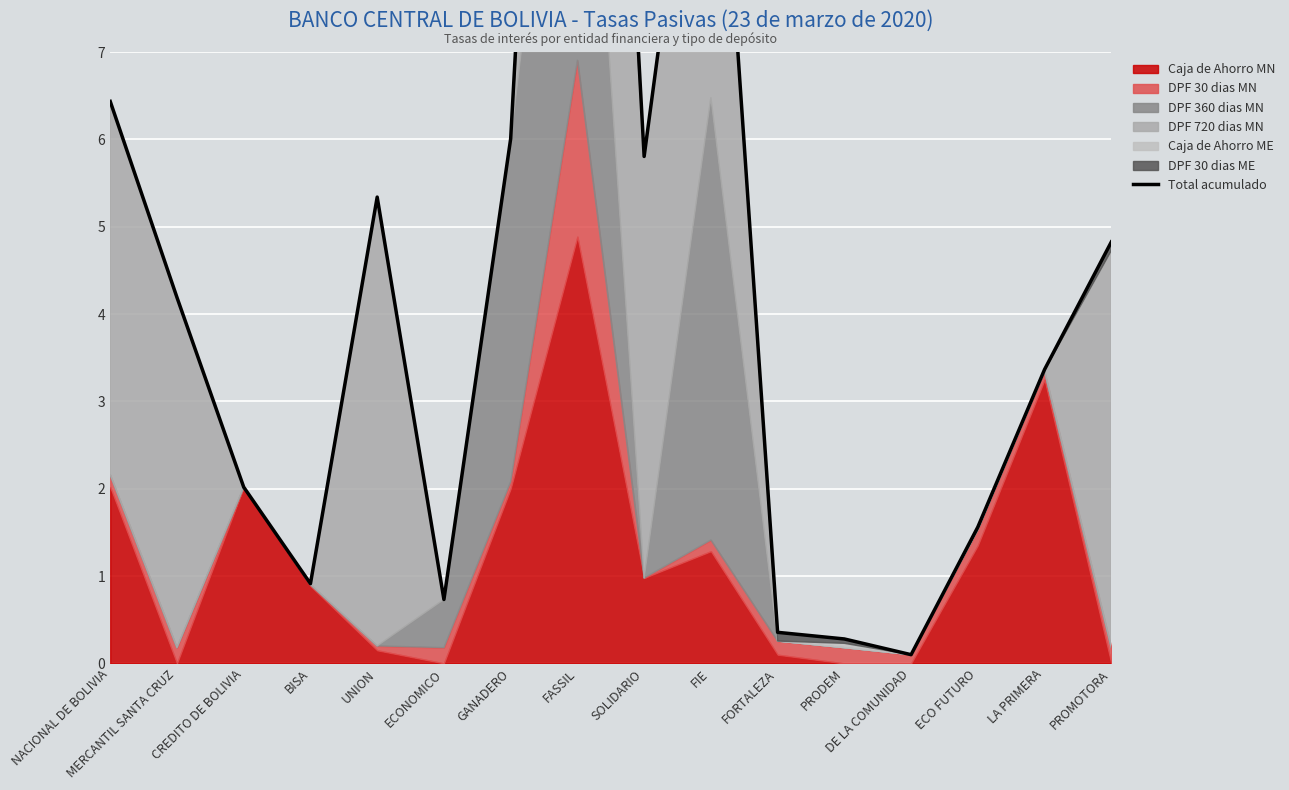

At which category does the data reach its first local valley?

BISA